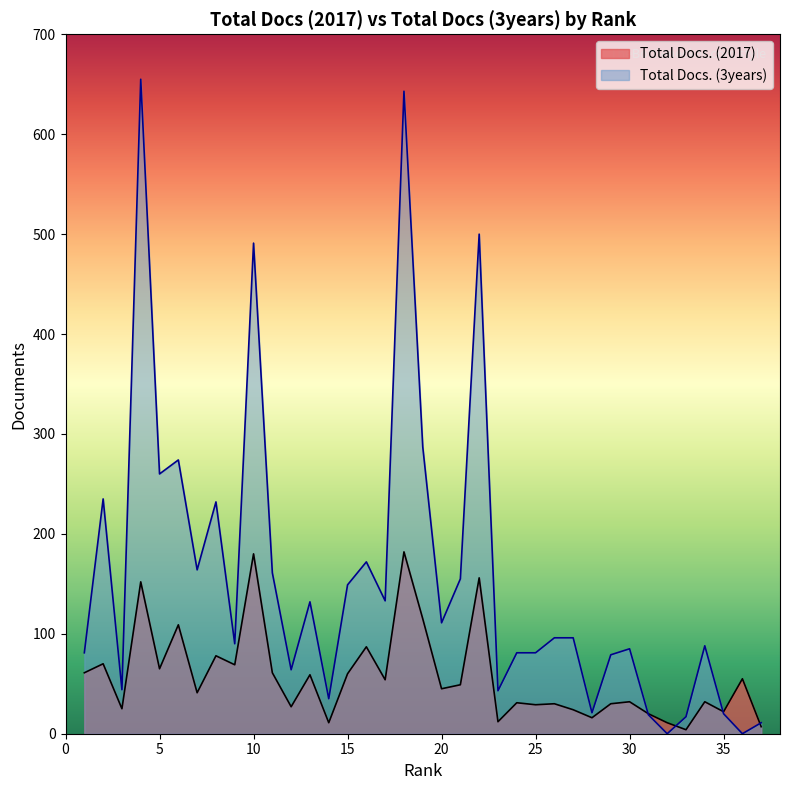

List the series in order of their overall mean, lowest first.

Total Docs. (2017), Total Docs. (3years)